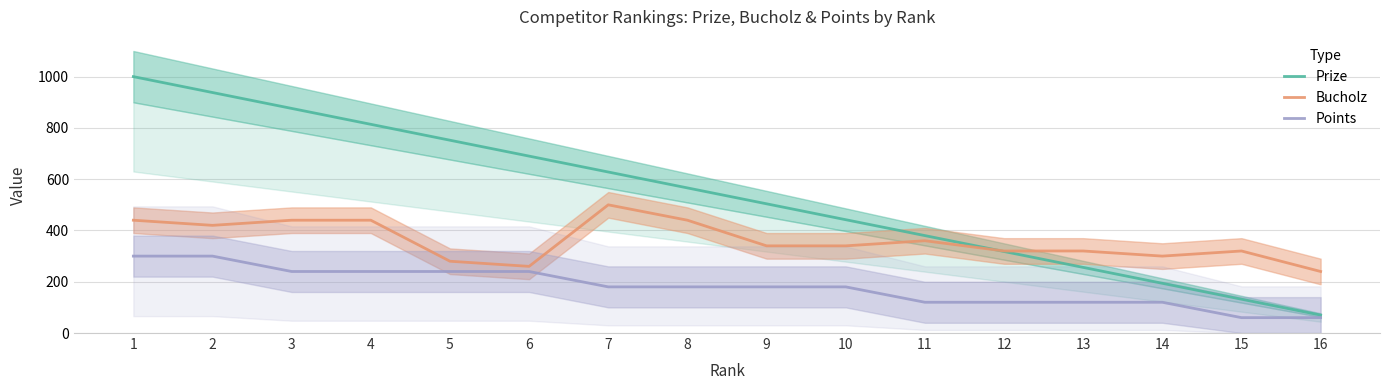

Is it true that Bucholz equals 115 at 13?

False